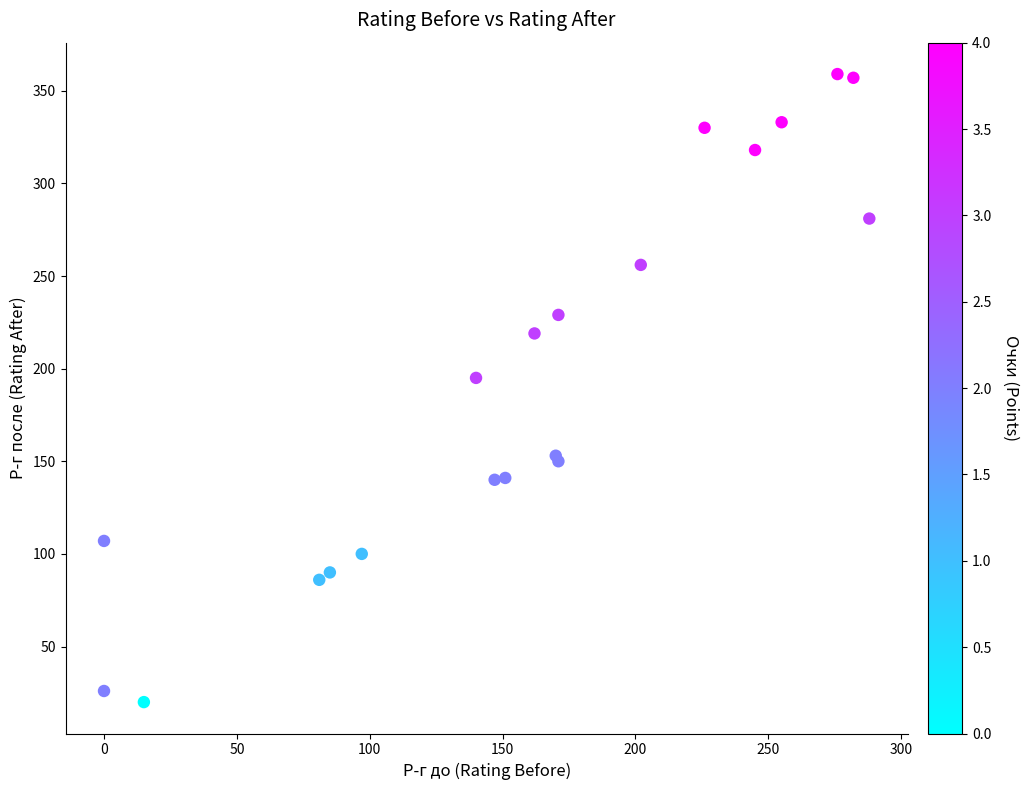

What Y value in the scatter plot is closest to 189?

195